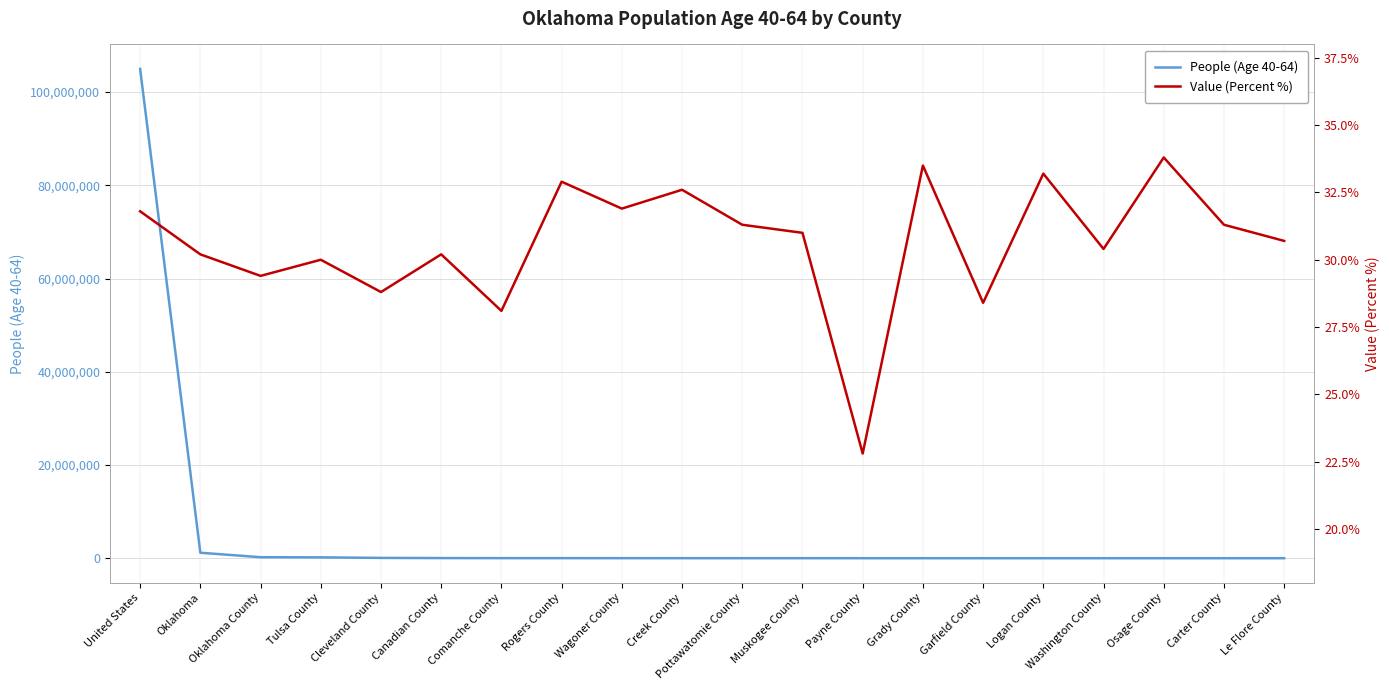

Rank the series at United States from lowest to highest value.

Value (Percent %), People (Age 40-64)